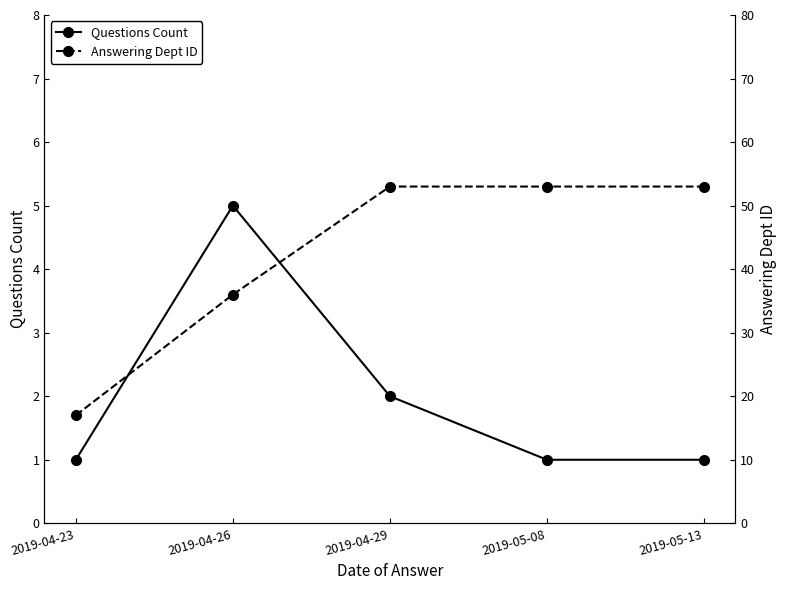

List the labels in order of Questions Count value, smallest first.

2019-04-23, 2019-05-08, 2019-05-13, 2019-04-29, 2019-04-26